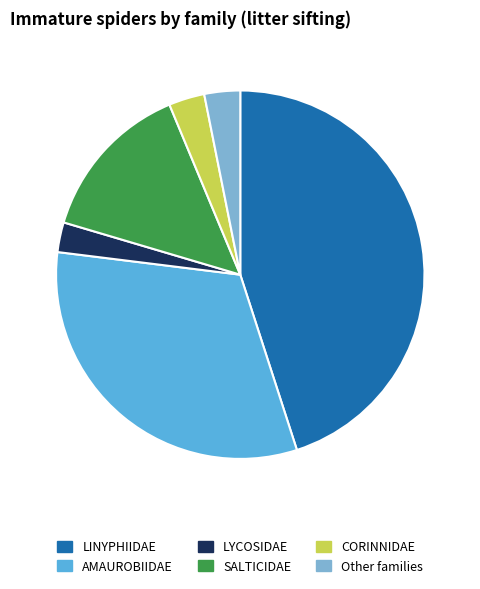

Does any single category account for the majority?

No